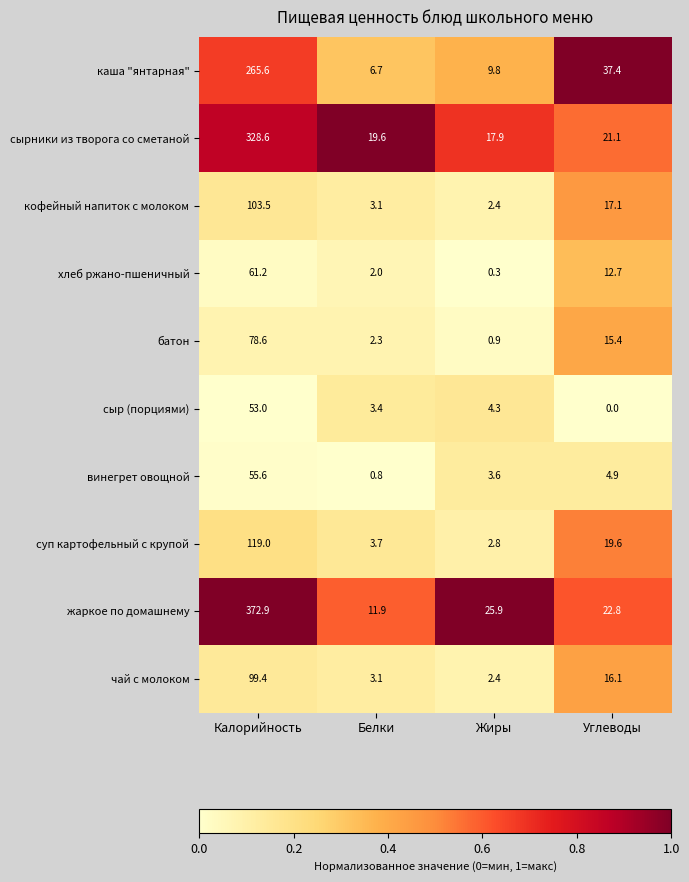

Rank the categories by батон value from highest to lowest.

Калорийность, Углеводы, Белки, Жиры